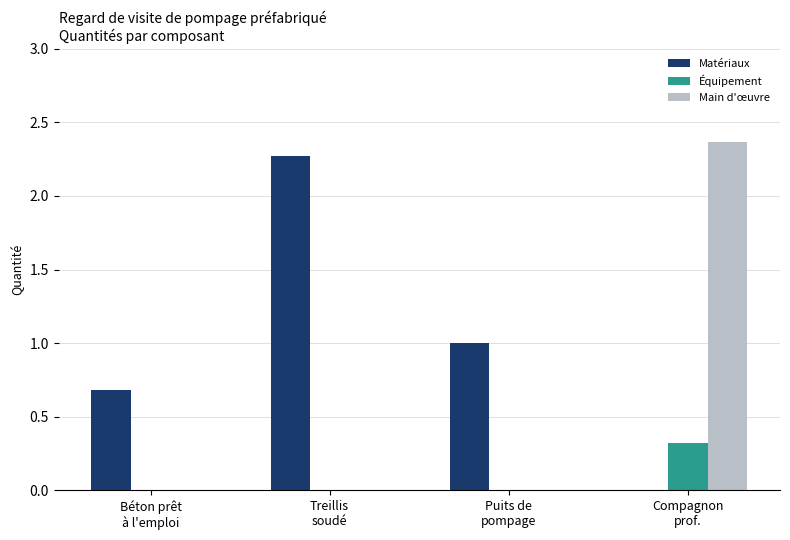

What is the sum of all Matériaux values?

4.0